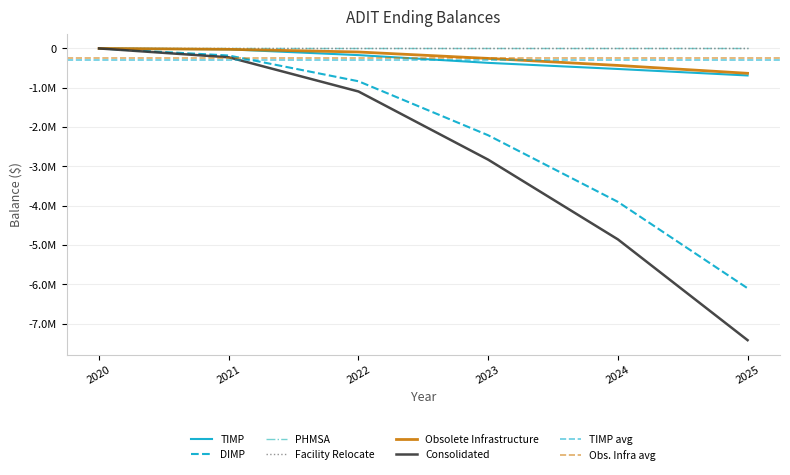

At which label does Consolidated first exceed -1094531?

2020